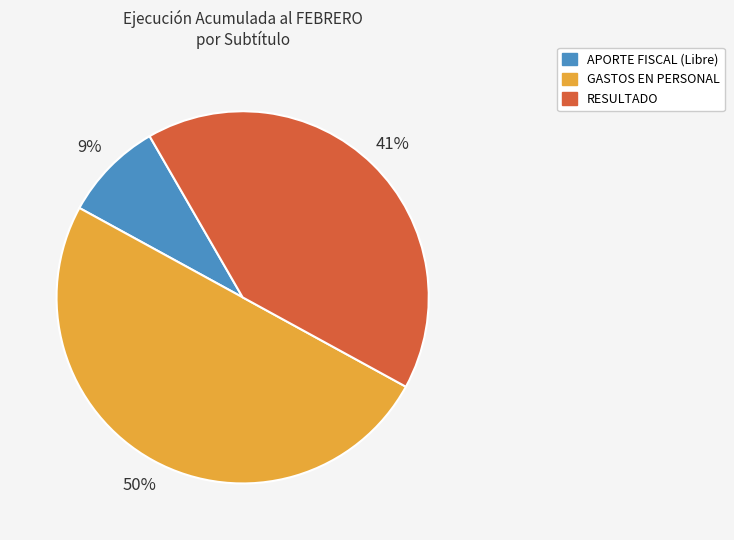

To the nearest percent, what is the difference between the largest and smallest slice percentages?

41%